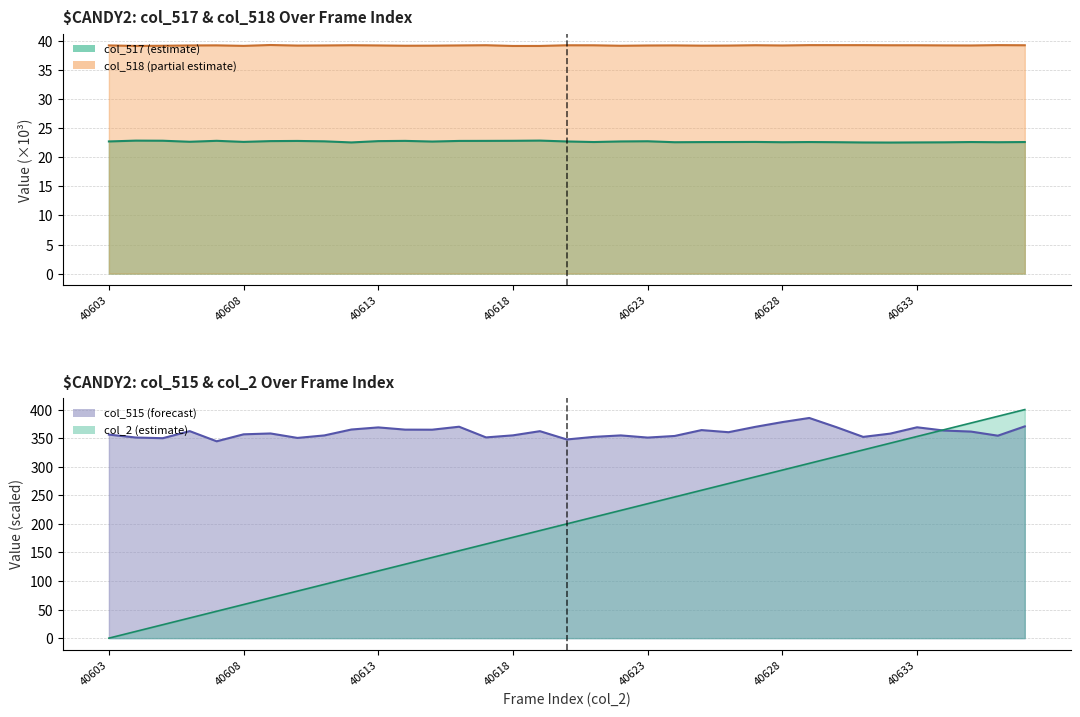

At which category is the sum across all series the highest?

40637